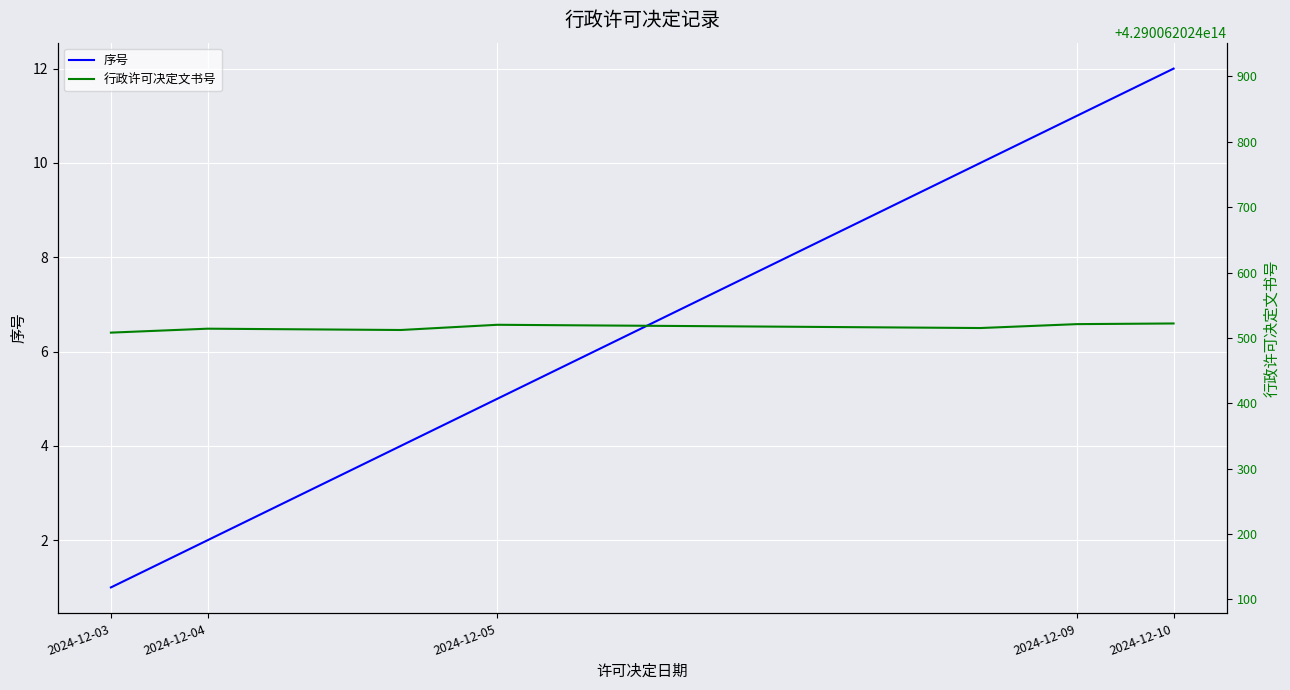

At which label does 序号 reach its minimum?

2024-12-03